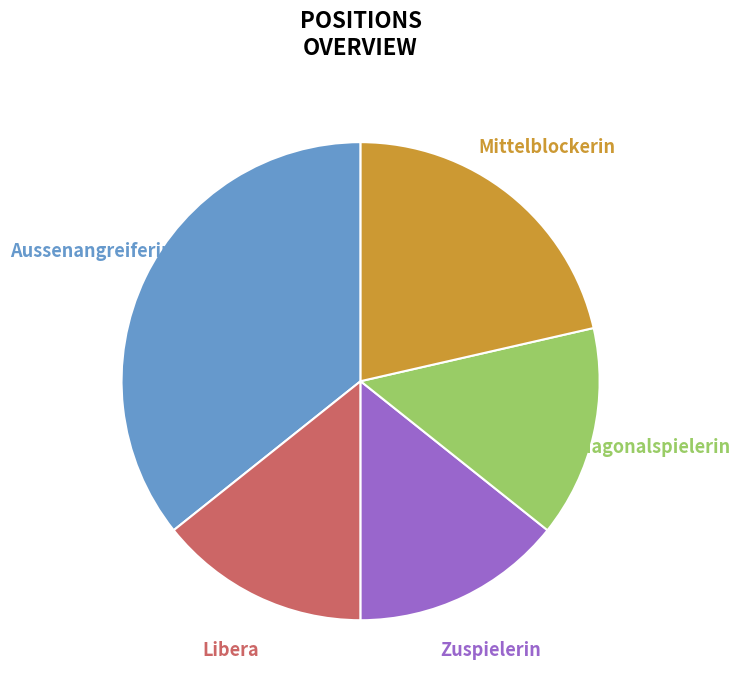

To the nearest percent, what percentage of the pie is Libera?

14%